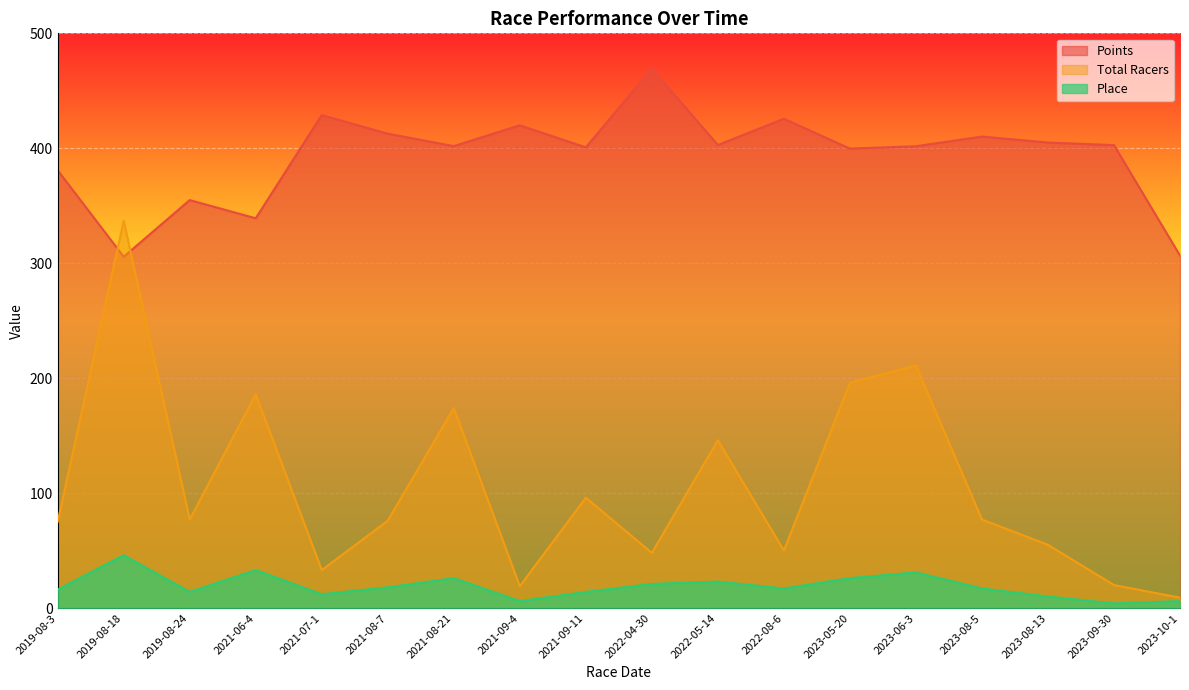

True or false: Total Racers and Place intersect in this chart.

False